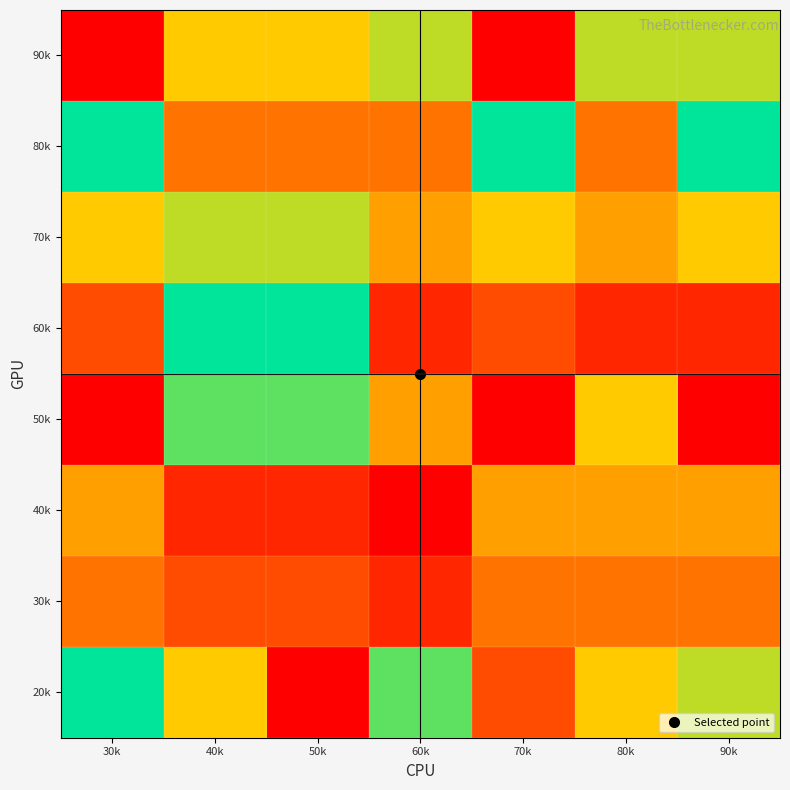

At how many categories does at least one series exceed 2?

7